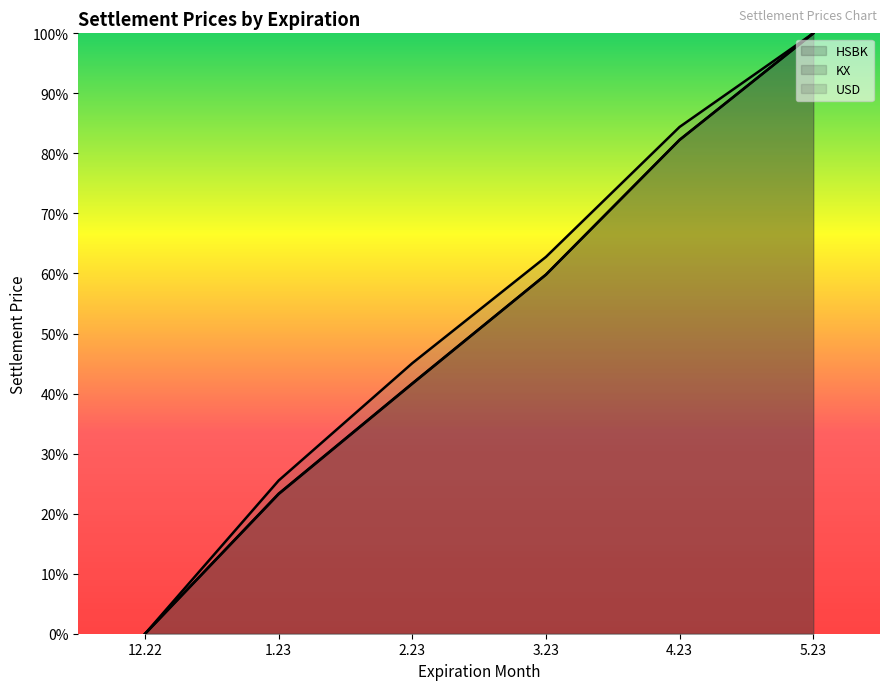

Which series has the widest spread of values?

KX